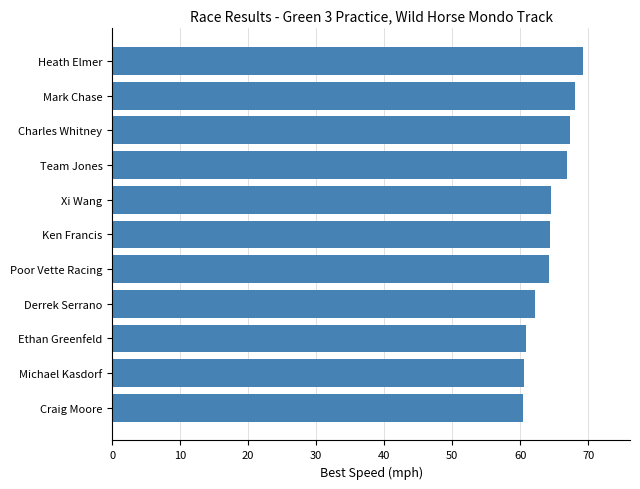

What is the ratio of the value at Mark Chase to the value at Ethan Greenfeld?

1.1